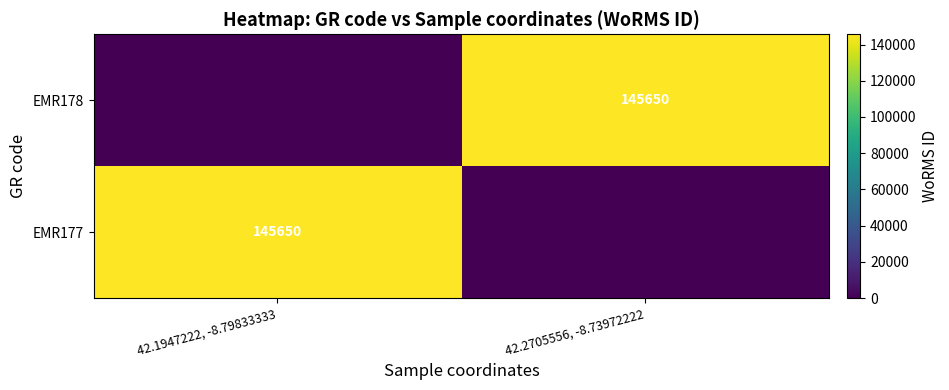

True or false: EMR177 has a value of 206091 at 42.1947222, -8.79833333.

False